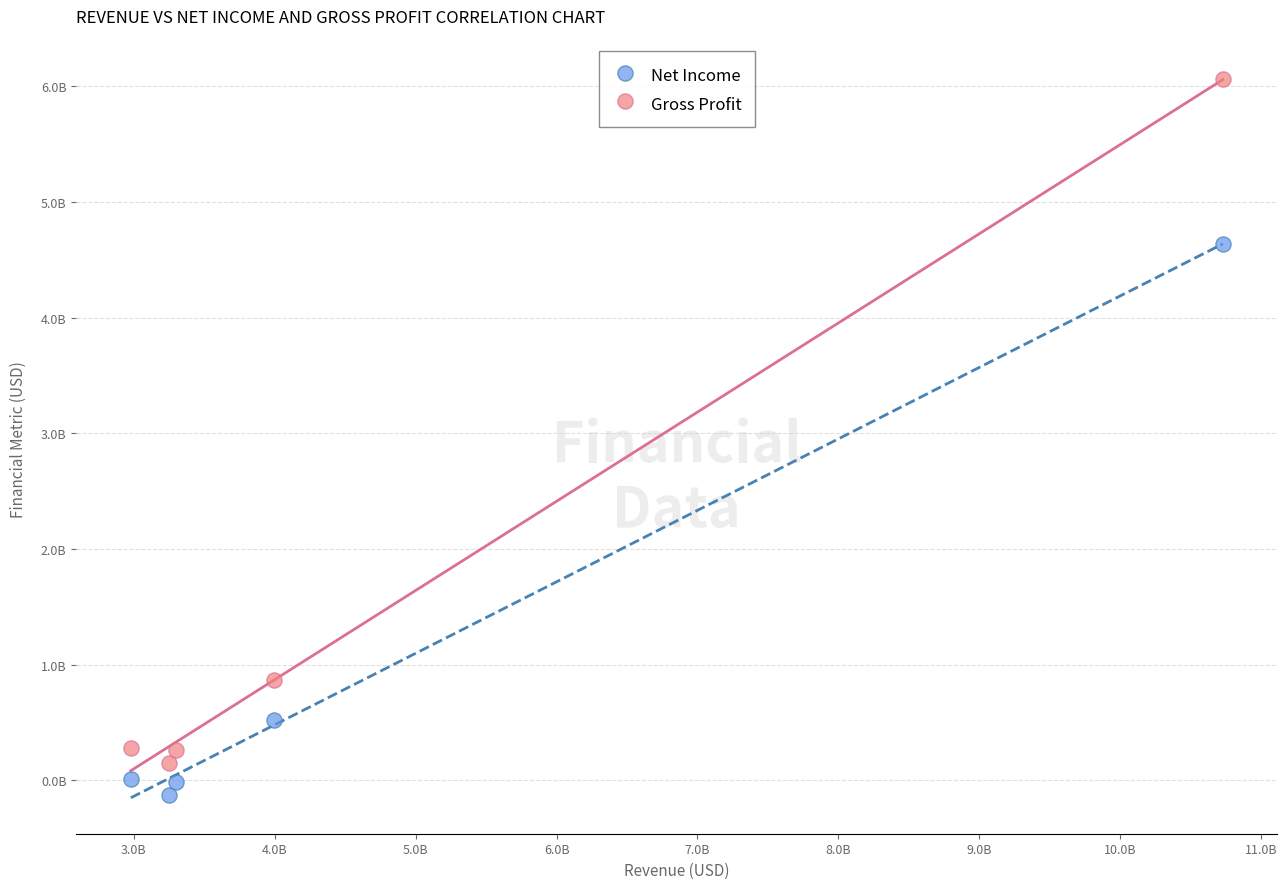

What are all the series names shown in the legend?

Net Income, Gross Profit